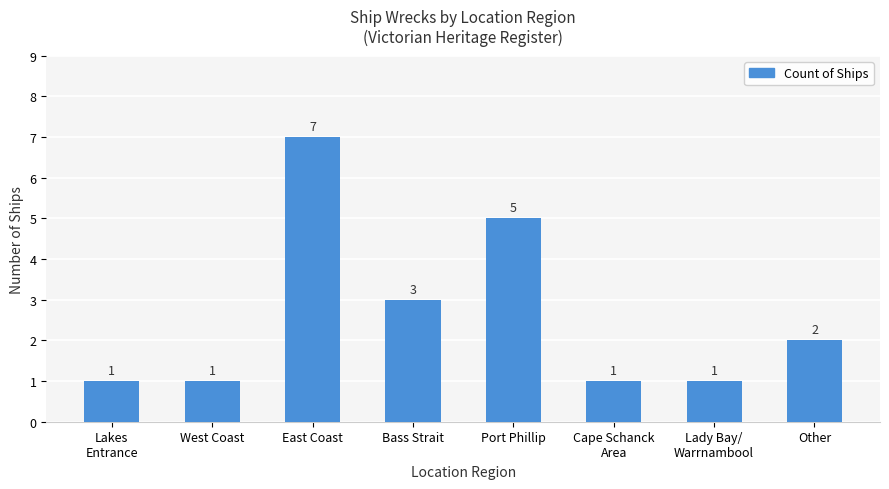

Does the chart contain any negative values?

No